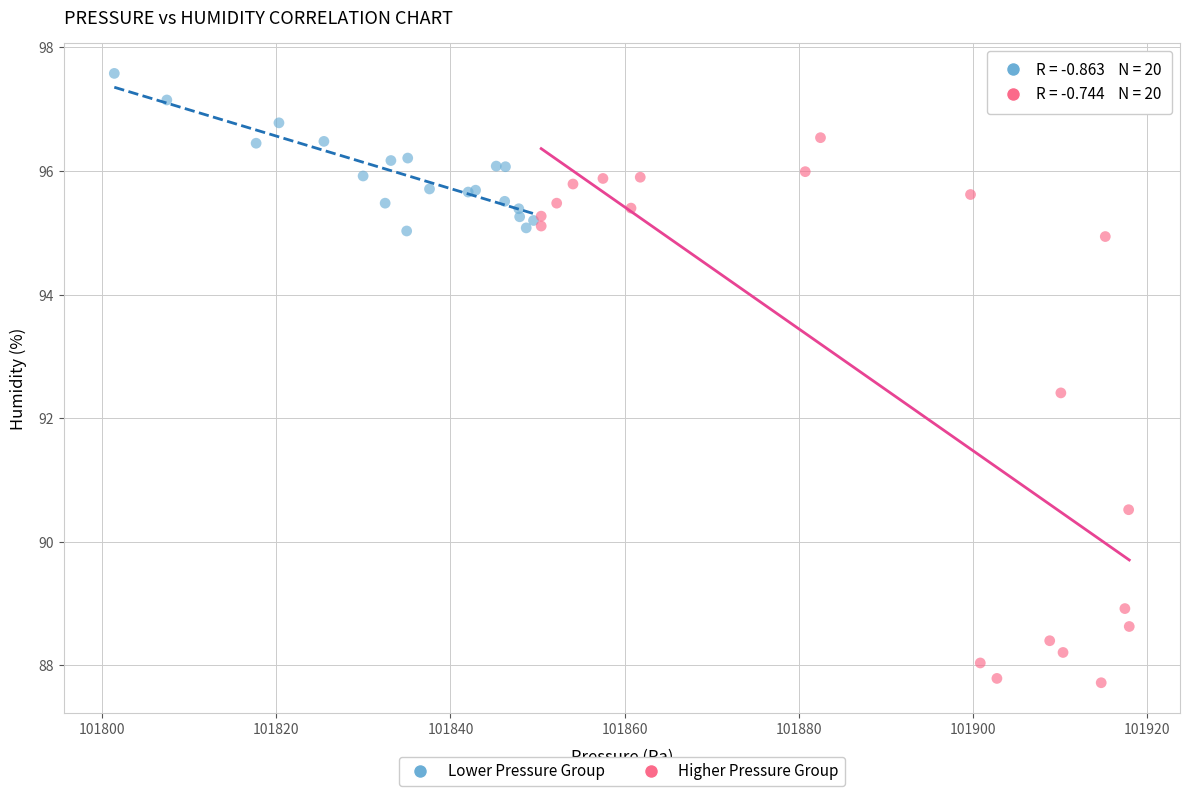

Which series contains the lowest Y value?

Higher Pressure Group